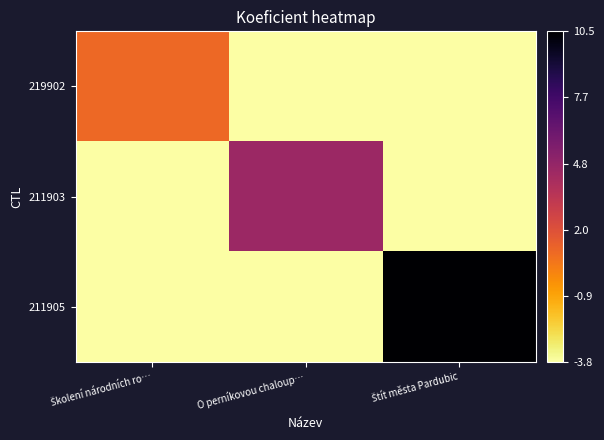

Reading right to left, extract all data points from this chart.

219902: Štít města Pardubic=-3.8	O perníkovou chaloup…=-3.8	Školení národních ro…=1.0
211903: Štít města Pardubic=-3.8	O perníkovou chaloup…=4.5	Školení národních ro…=-3.8
211905: Štít města Pardubic=10.5	O perníkovou chaloup…=-3.8	Školení národních ro…=-3.8